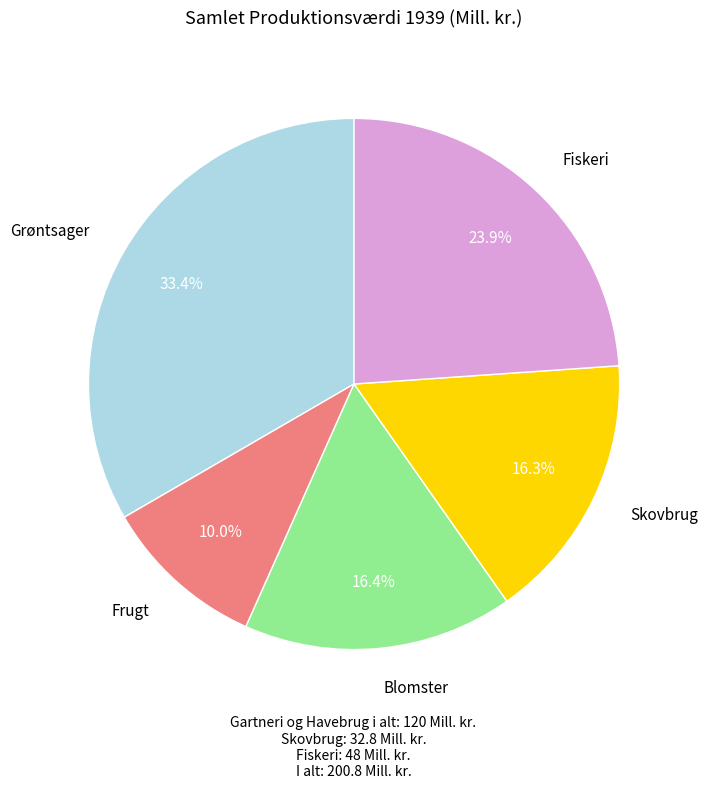

Does any single category account for the majority?

No